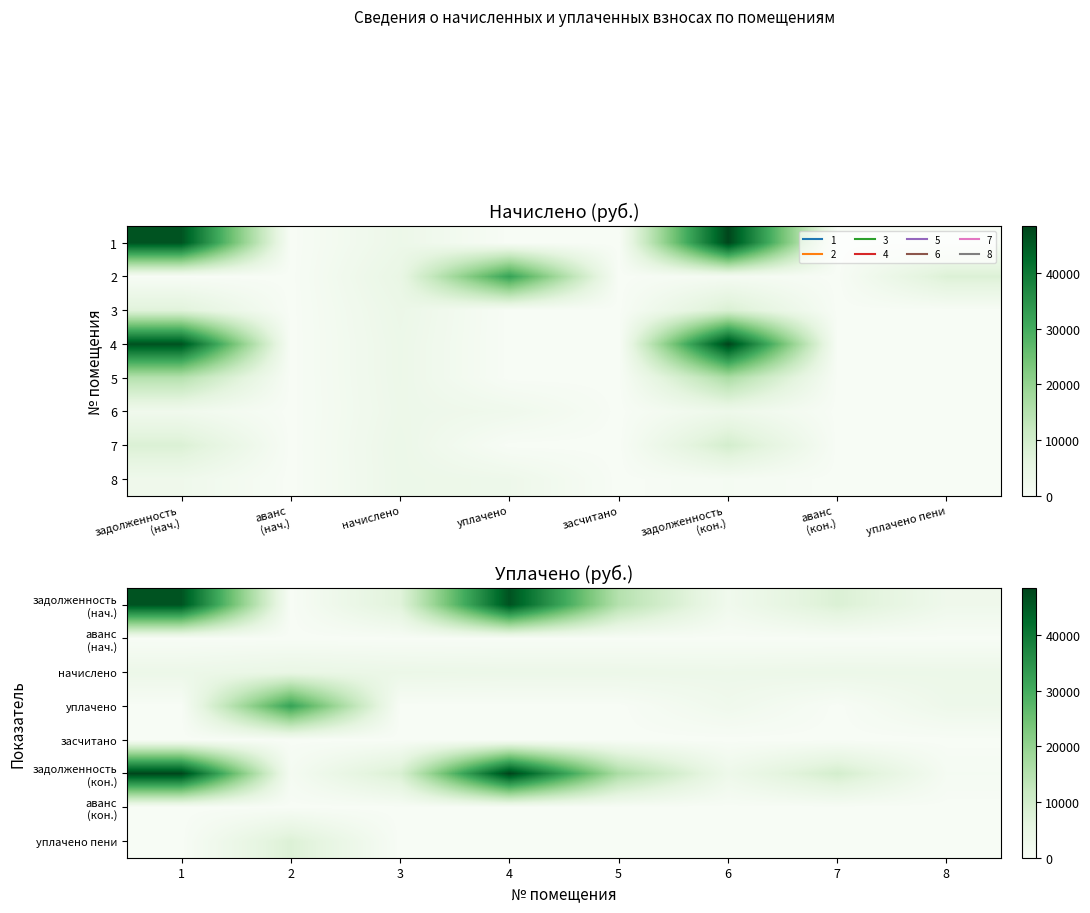

How many distinct data groups are displayed?

8